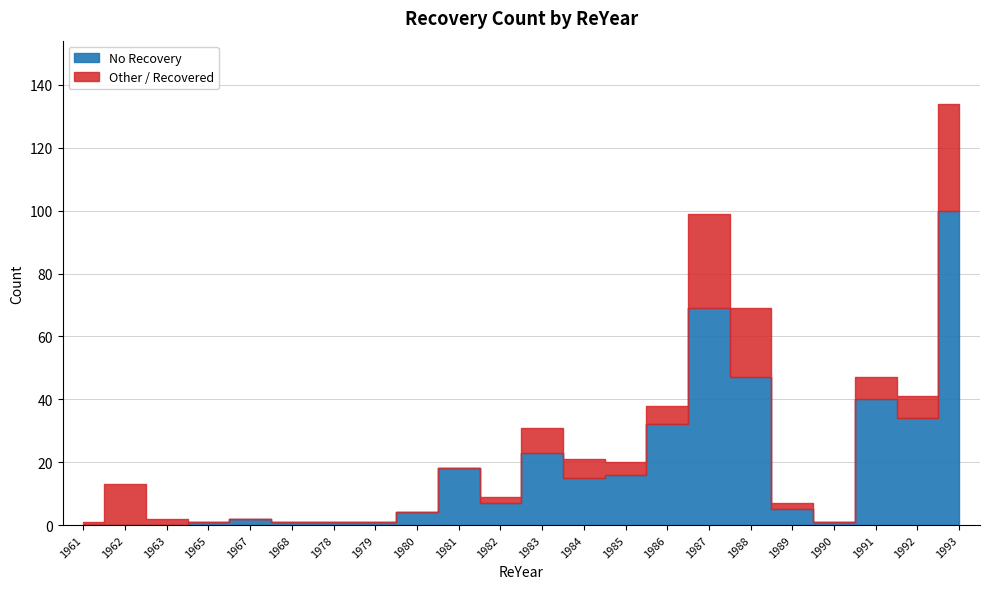

What is the difference between the No Recovery values at 1962 and 1988?

47